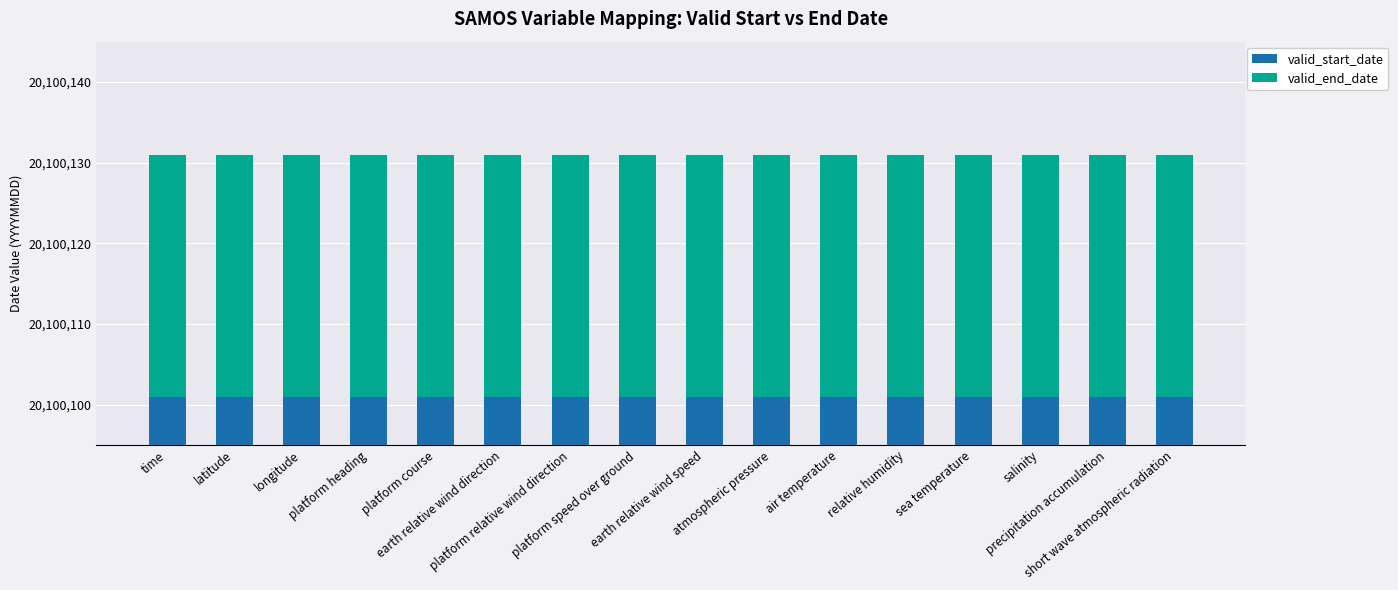

Reading right to left, extract all data points from this chart.

valid_start_date: 6	6	6	6	6	6	6	6	6	6	6	6	6	6	6	6
valid_end_date: 30	30	30	30	30	30	30	30	30	30	30	30	30	30	30	30